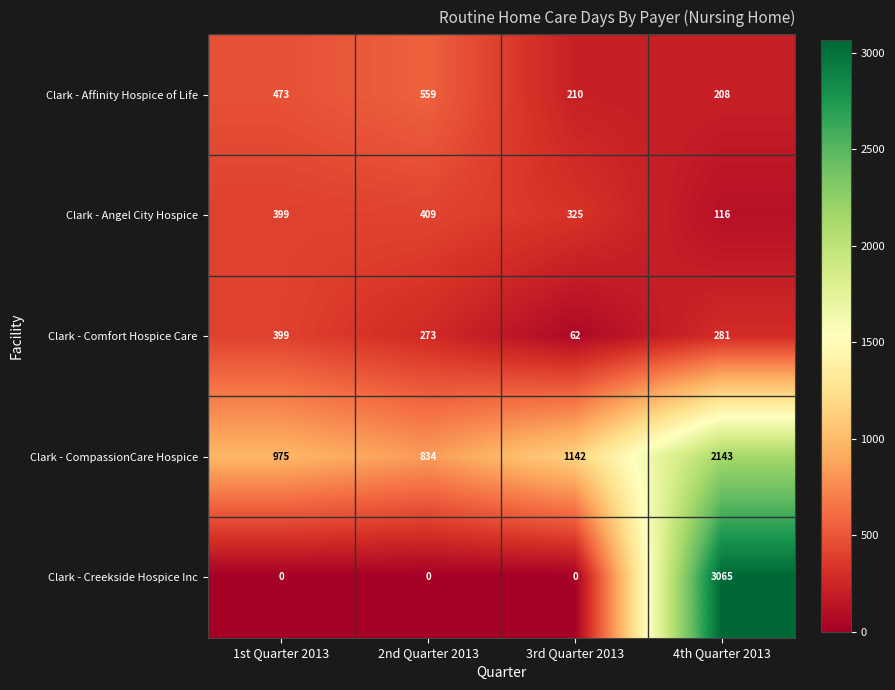

The Clark - Affinity Hospice of Life series shows 559 at 2nd Quarter 2013. True or false?

True